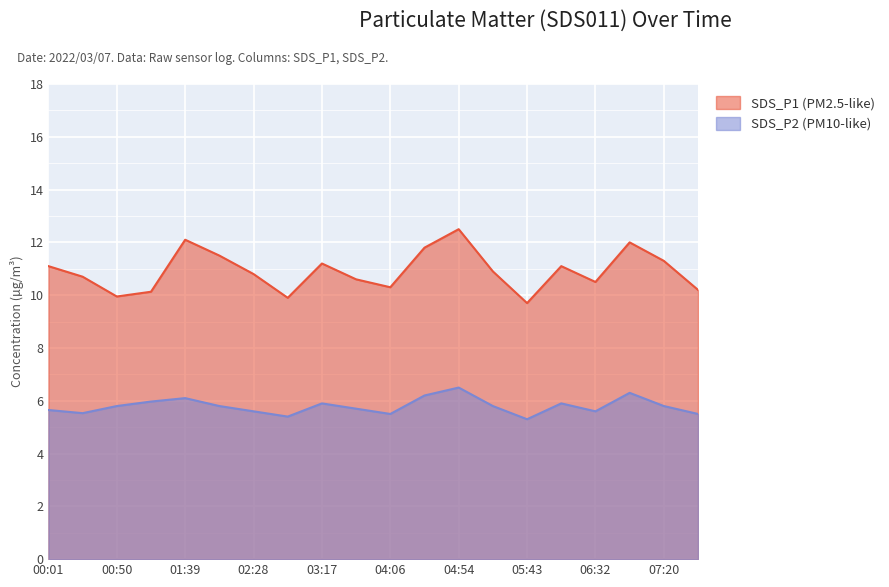

What is the difference between the highest and lowest values at 06:56?

5.7